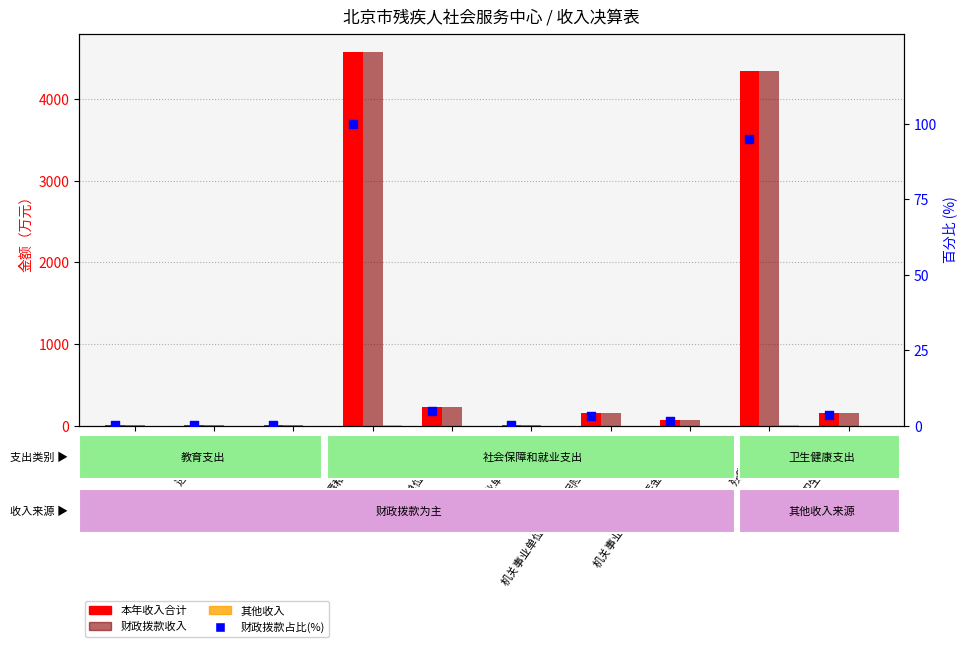

What are all the series names shown in the legend?

本年收入合计, 财政拨款收入, 其他收入, 财政拨款占比(%)